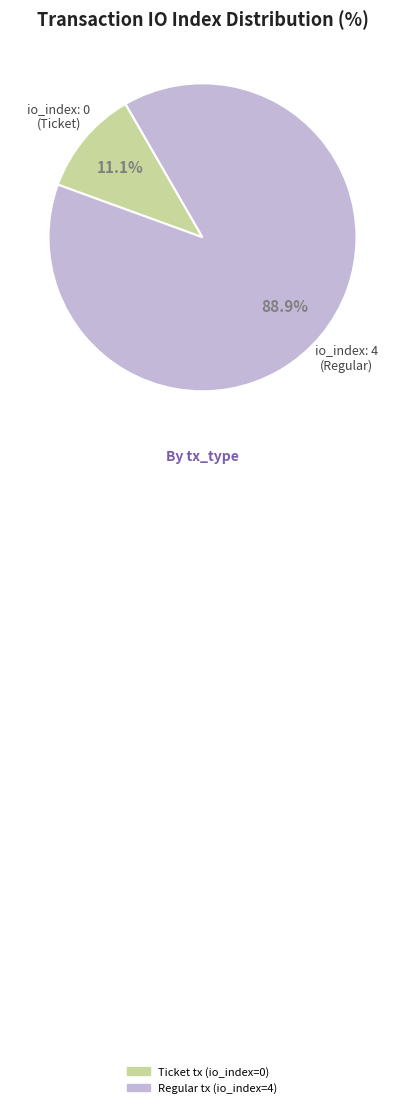

What percentage do Ticket tx (io_index=0) and Regular tx (io_index=4) together represent?

100.0%